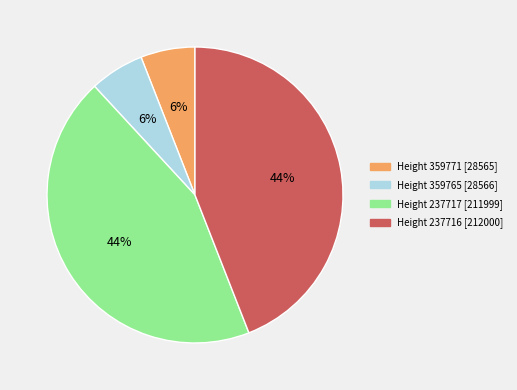

Does any single category account for the majority?

No